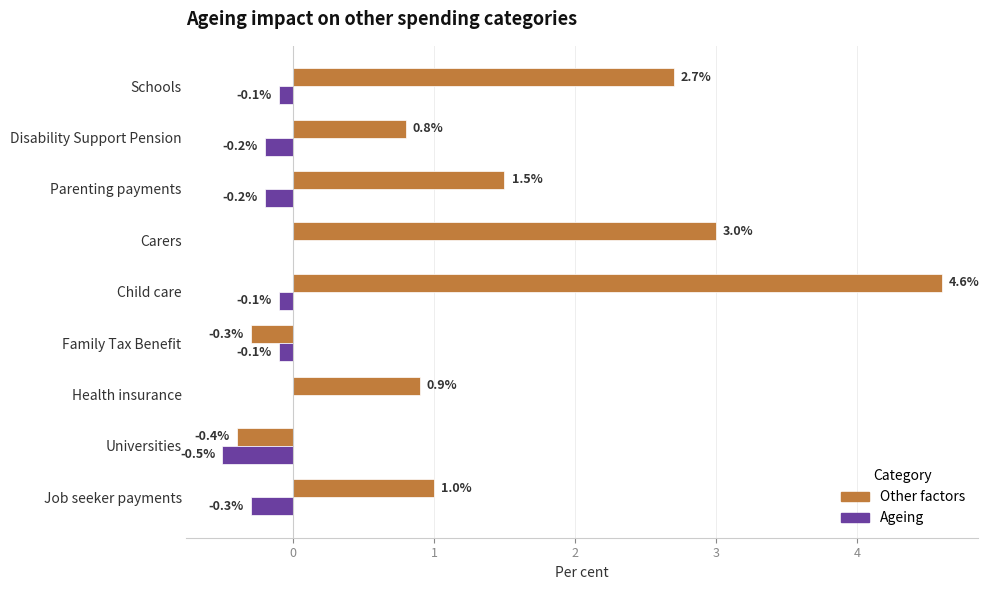

Which series changed the most between Disability Support Pension and Parenting payments?

Other factors